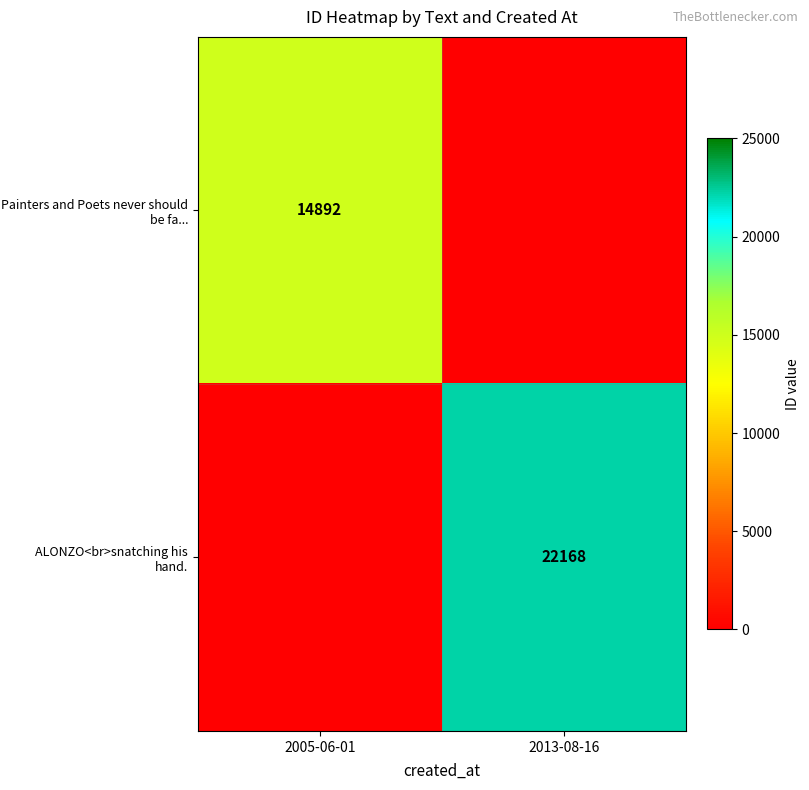

At which category does the chart reach its peak across all series?

2013-08-16